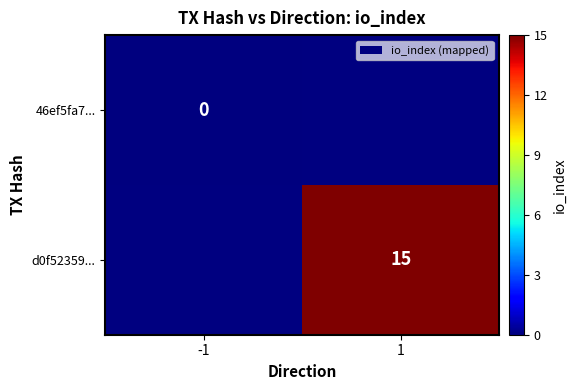

List the labels in order of 46ef5fa7... value, largest first.

-1, 1